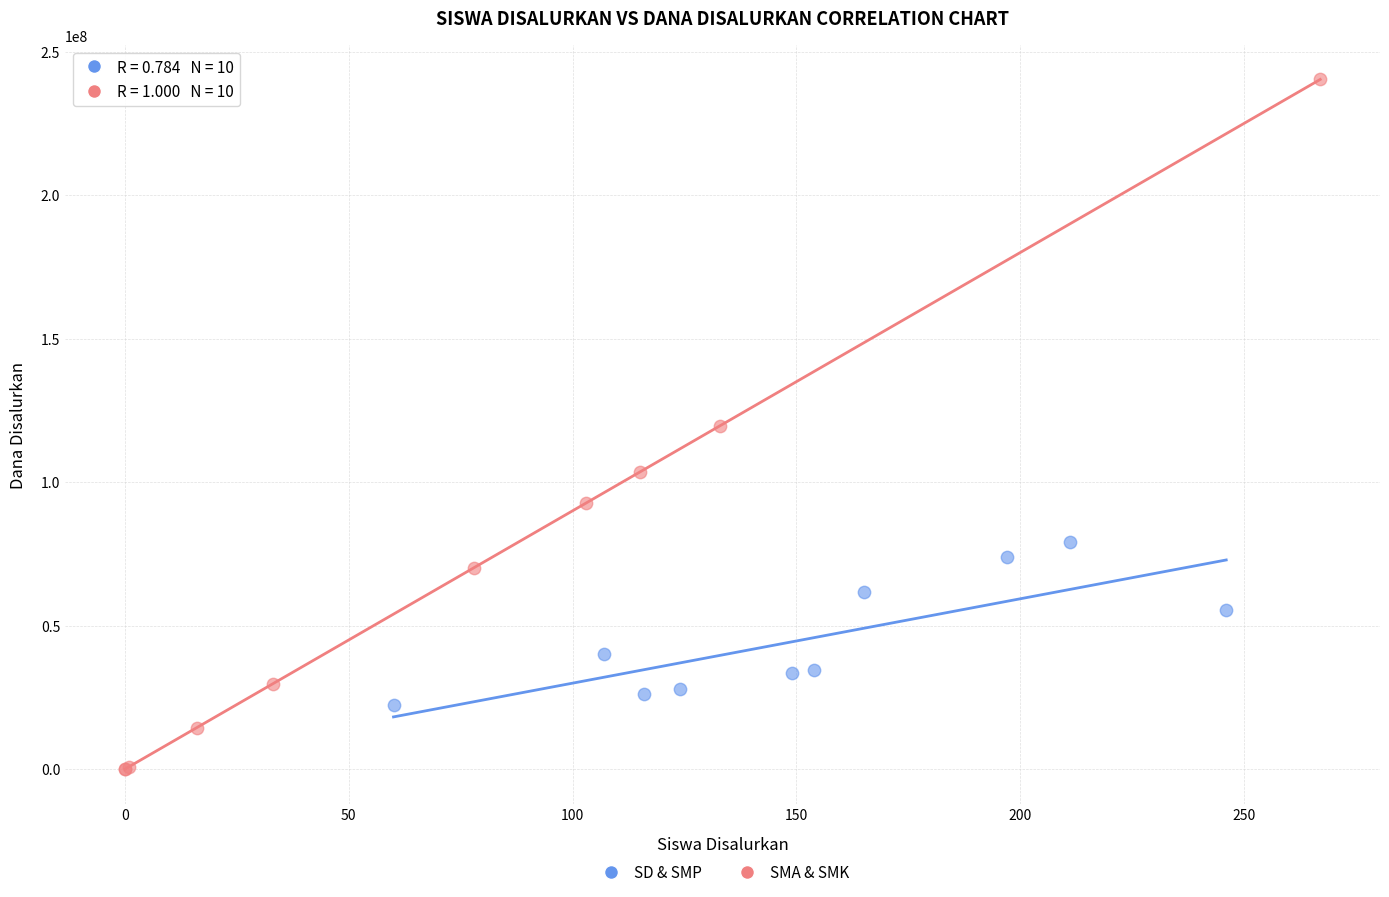

Which series reaches the maximum Y coordinate?

SMA & SMK